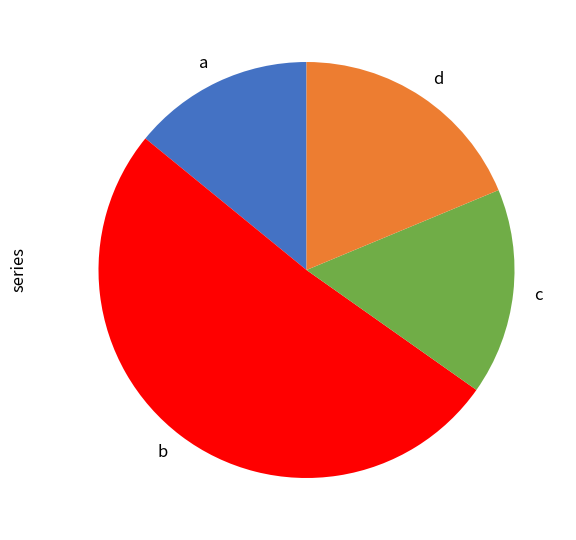

Is there a majority slice in this chart?

Yes